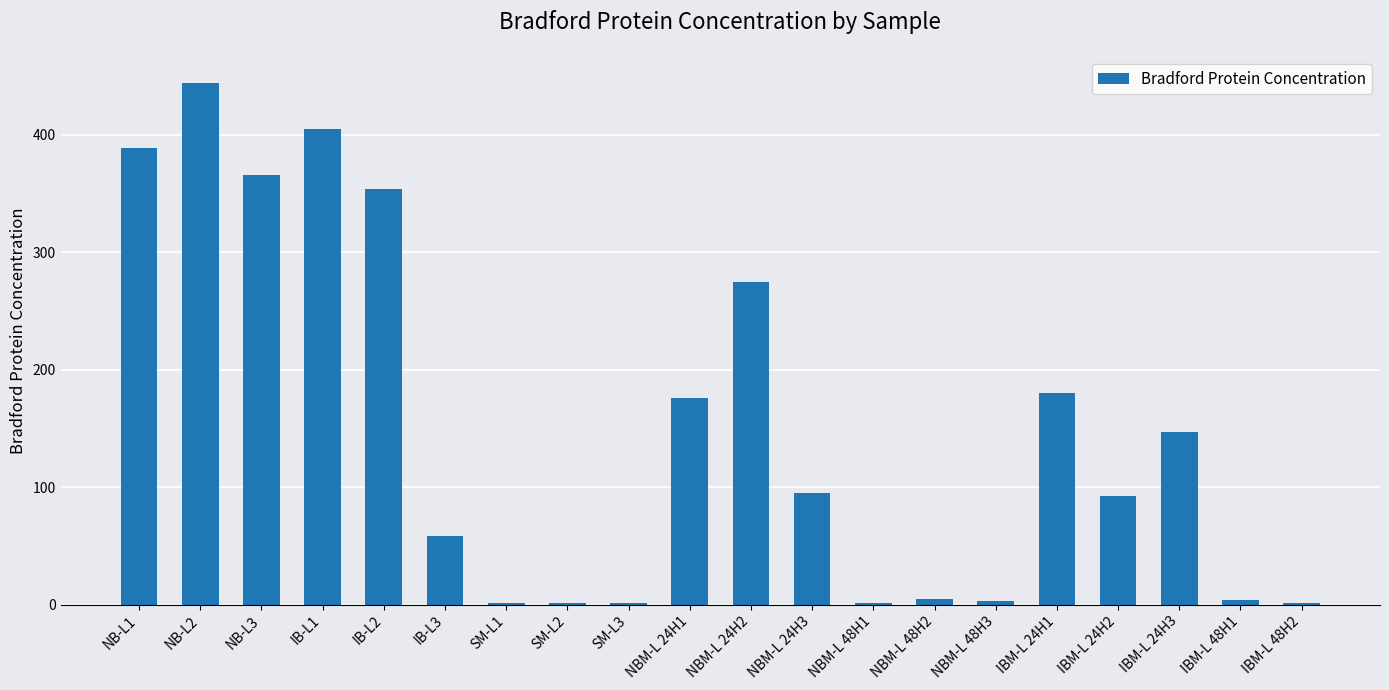

Count the number of values greater than 94.

10